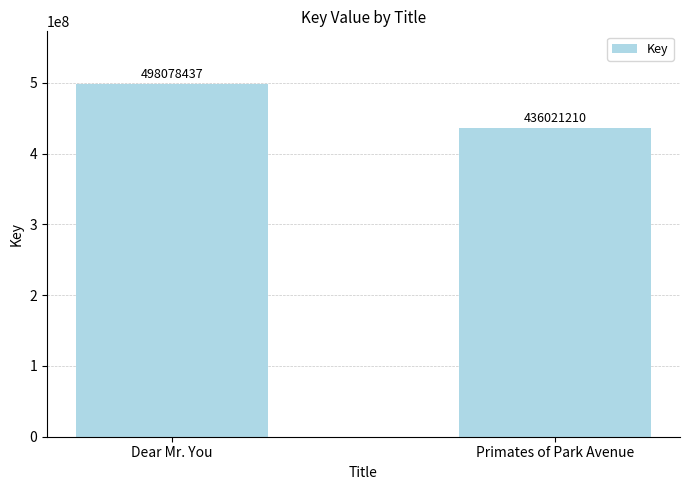

Reading right to left, list all the values displayed in this chart.

Primates of Park Avenue=436021210	Dear Mr. You=498078437